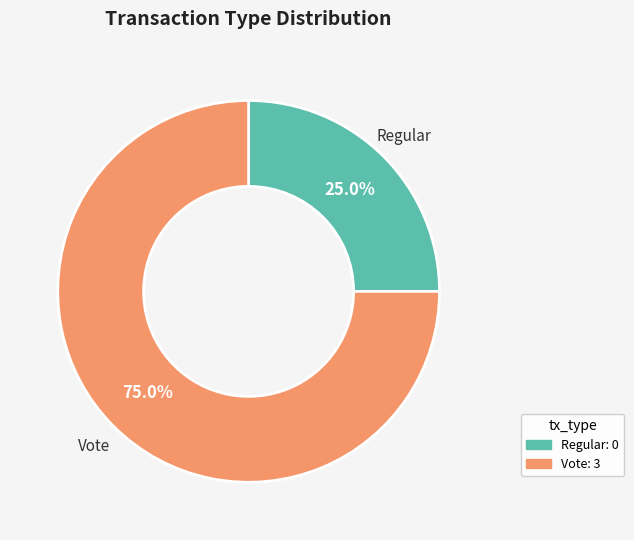

Count the number of slices in the pie.

2